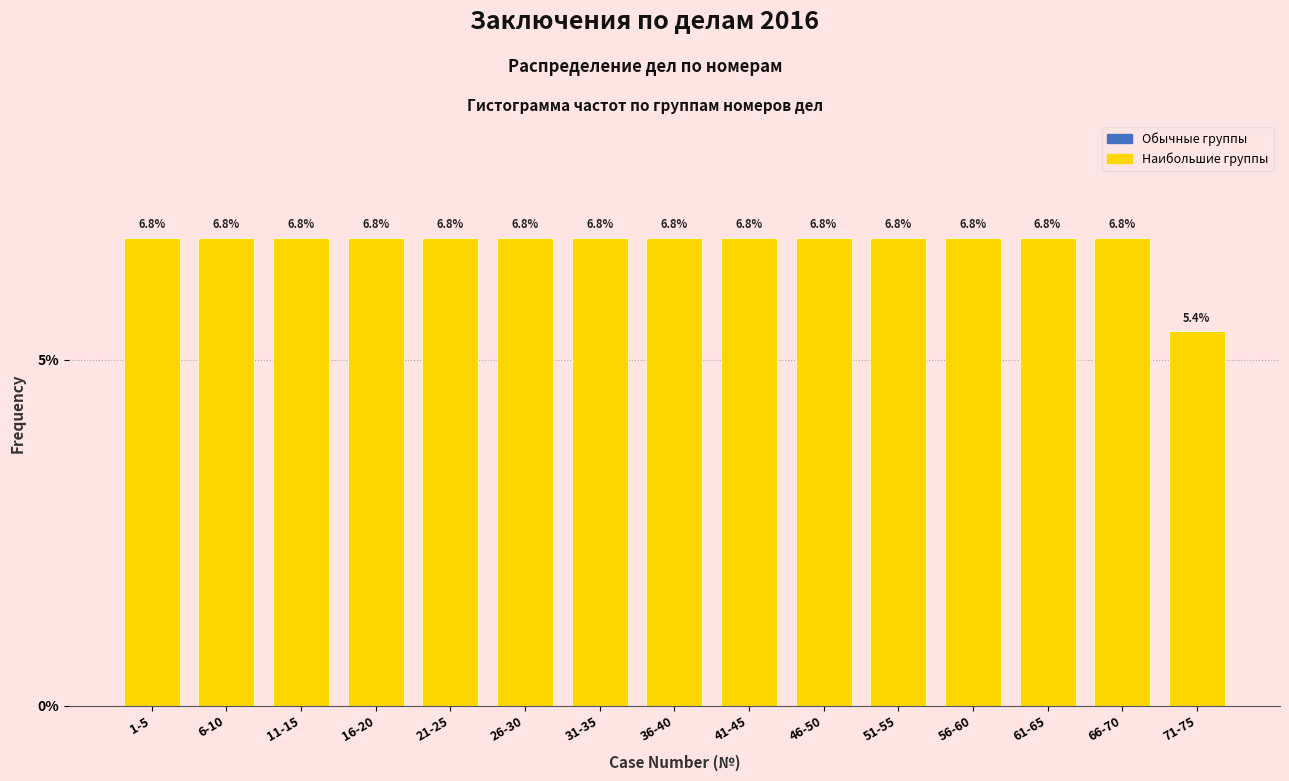

Reading left to right, what are all the values shown in this chart?

6.8	6.8	6.8	6.8	6.8	6.8	6.8	6.8	6.8	6.8	6.8	6.8	6.8	6.8	5.4